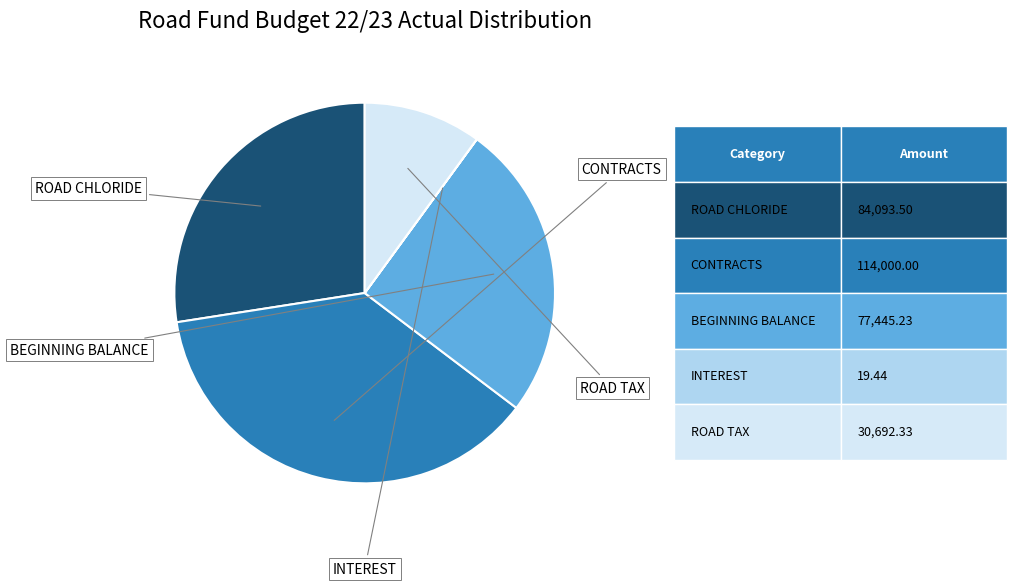

Does INTEREST represent more than half of the total?

No